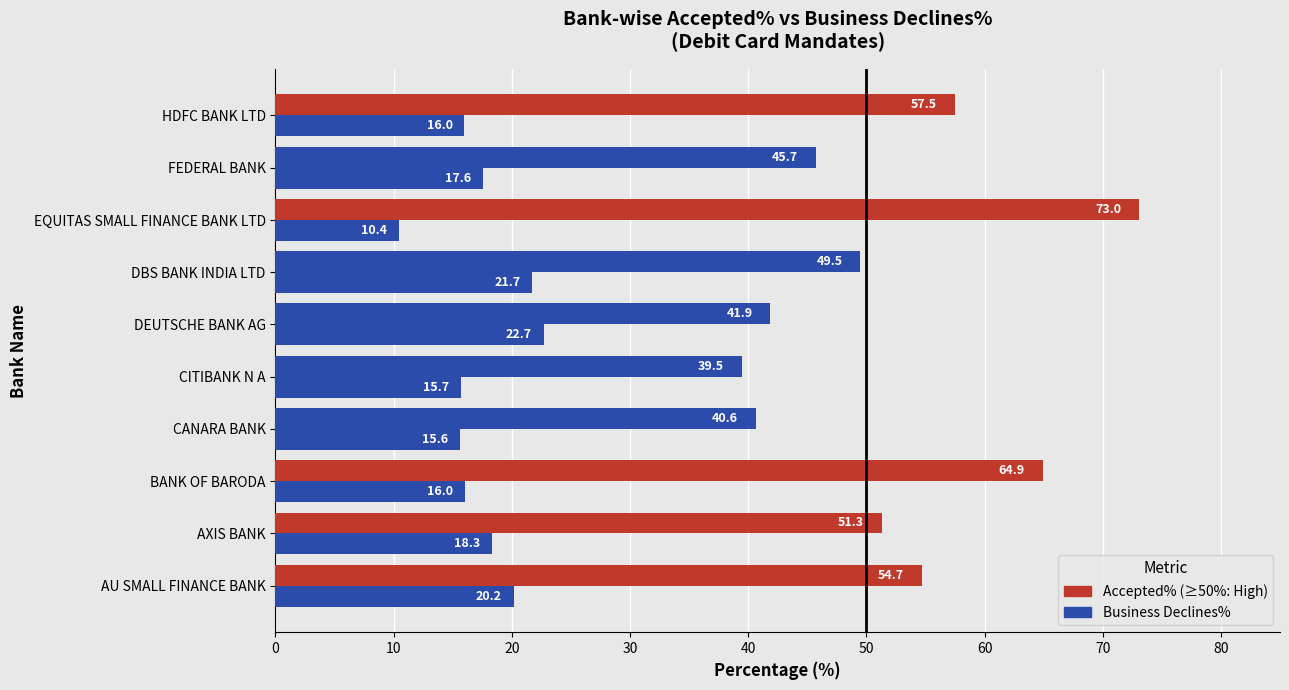

How many series are shown in this chart?

2